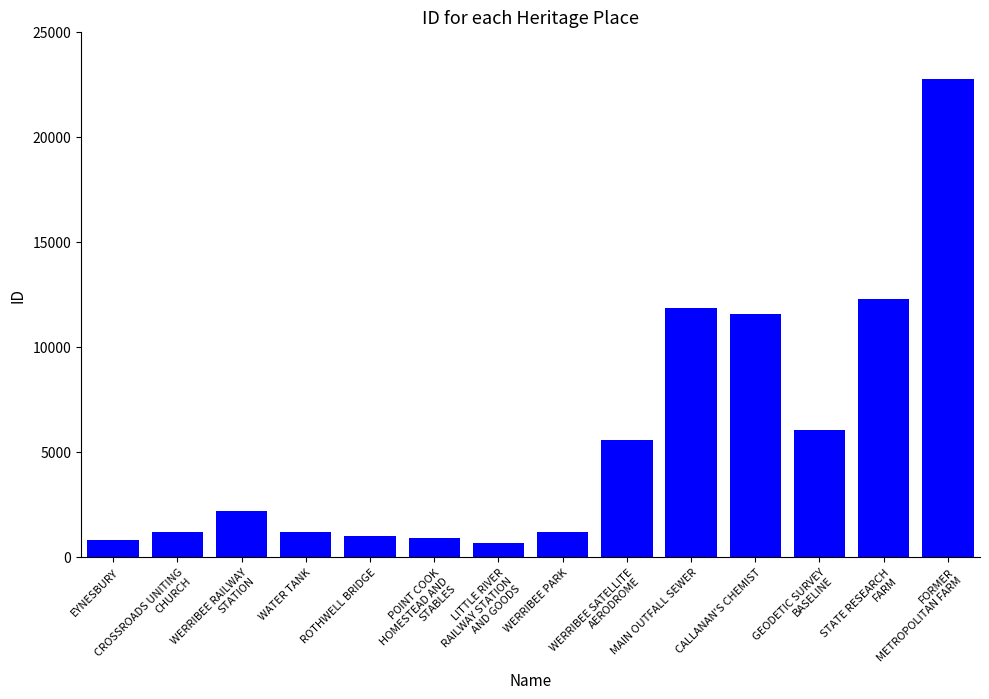

The chart shows a value of 925 at POINT COOK
HOMESTEAD AND
STABLES. True or false?

True